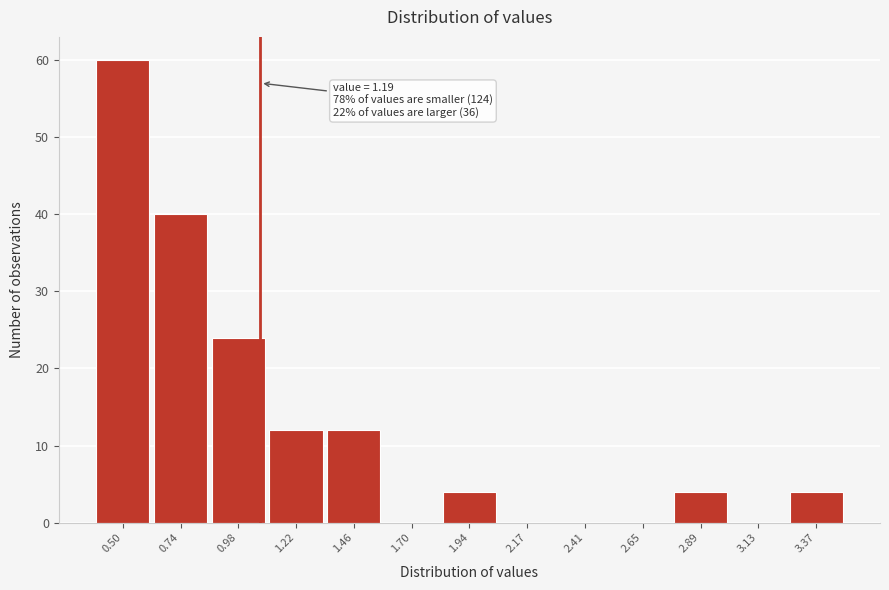

Reading left to right, extract all data points from this chart.

0.50=60	0.74=40	0.98=24	1.22=12	1.46=12	1.70=0	1.94=4	2.17=0	2.41=0	2.65=0	2.89=4	3.13=0	3.37=4